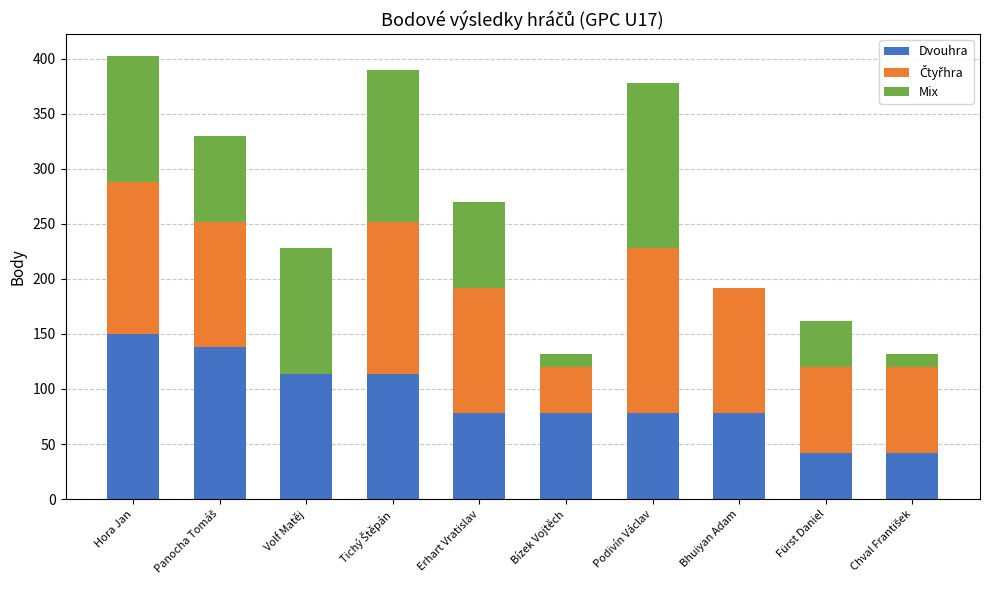

The value of Dvouhra at Fürst Daniel is 42. True or false?

True